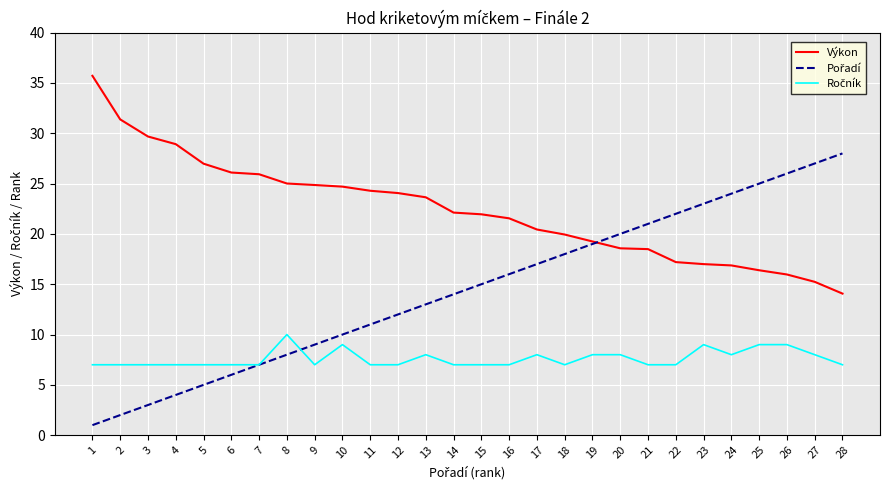

Is it true that Výkon equals 14.1 at 28?

True